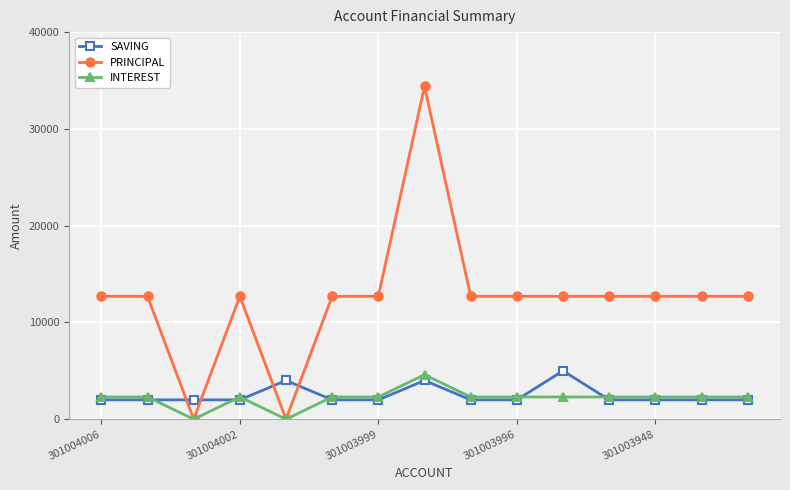

What is the value of the SAVING point at the 10th from the left?

2000